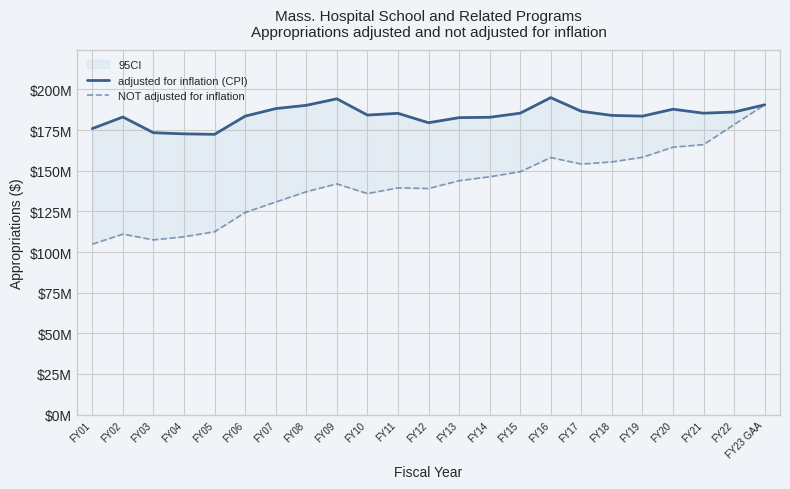

True or false: adjusted for inflation (CPI) has a value of 258044290 at FY17.

False